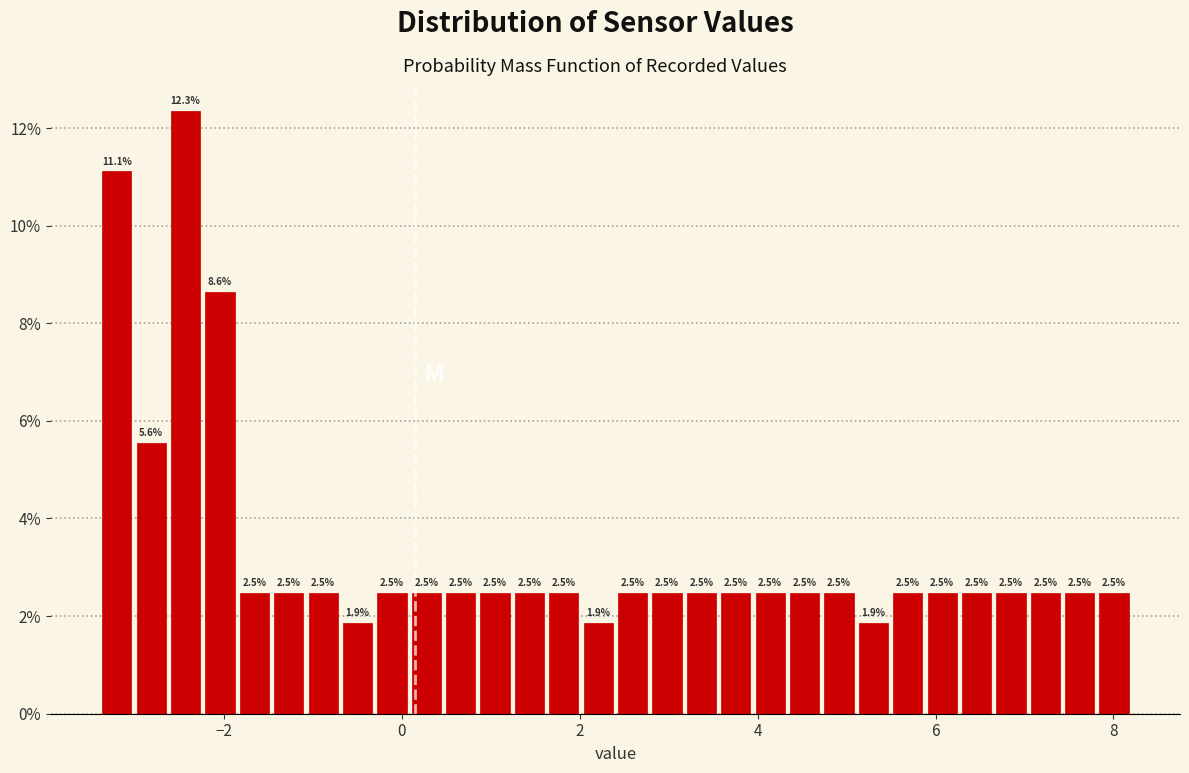

Around what value on the x-axis is the tallest bar? Give the approximate position of its centre, as read against the axis.

-2.4